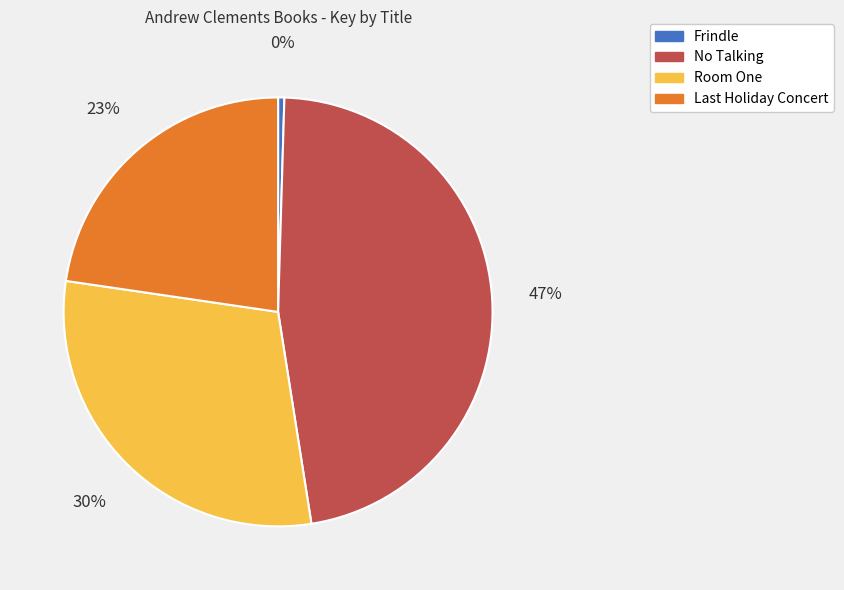

How many segments does this pie chart have?

4